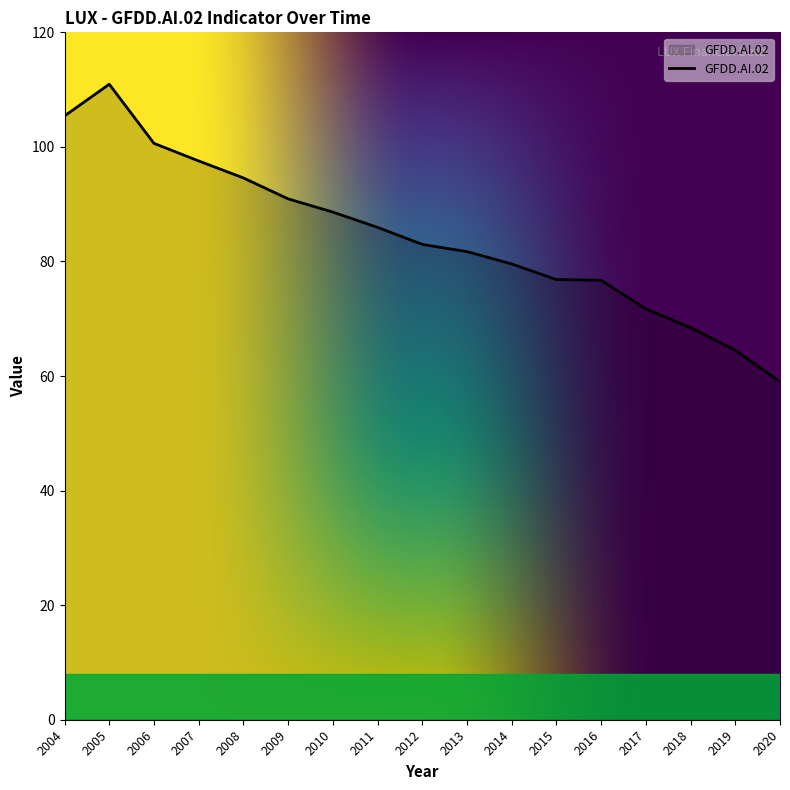

At which label does the data first exceed 82?

2004